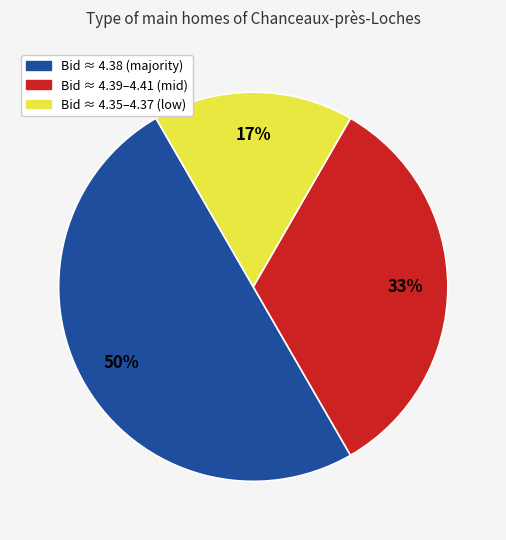

How many slices are in this pie chart?

3